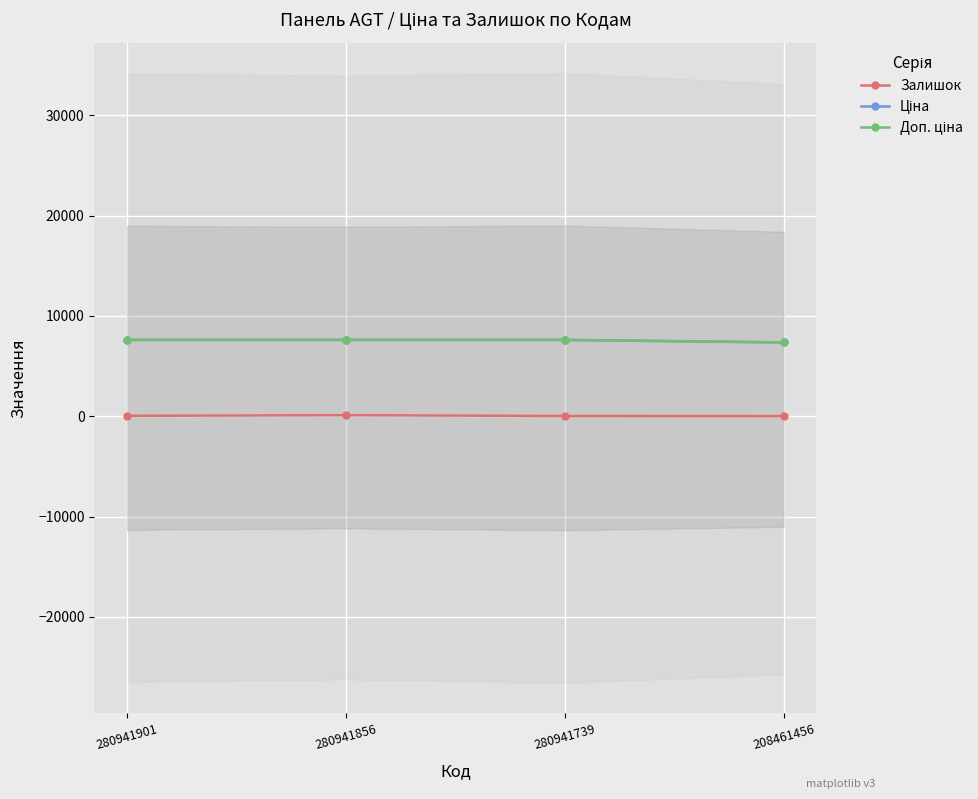

Is the value of Ціна at 280941739 greater than the value of Доп. ціна at 280941901?

No